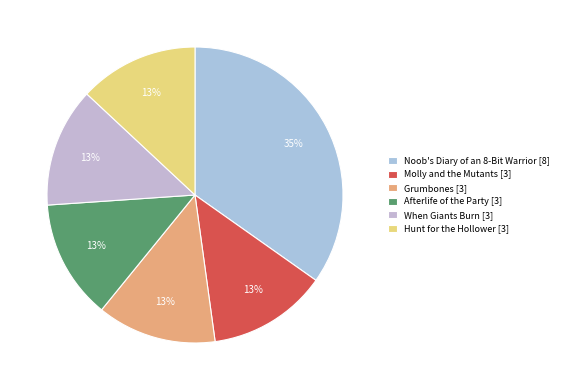

What percentage is the Molly and the Mutants slice, to the nearest percent?

13%